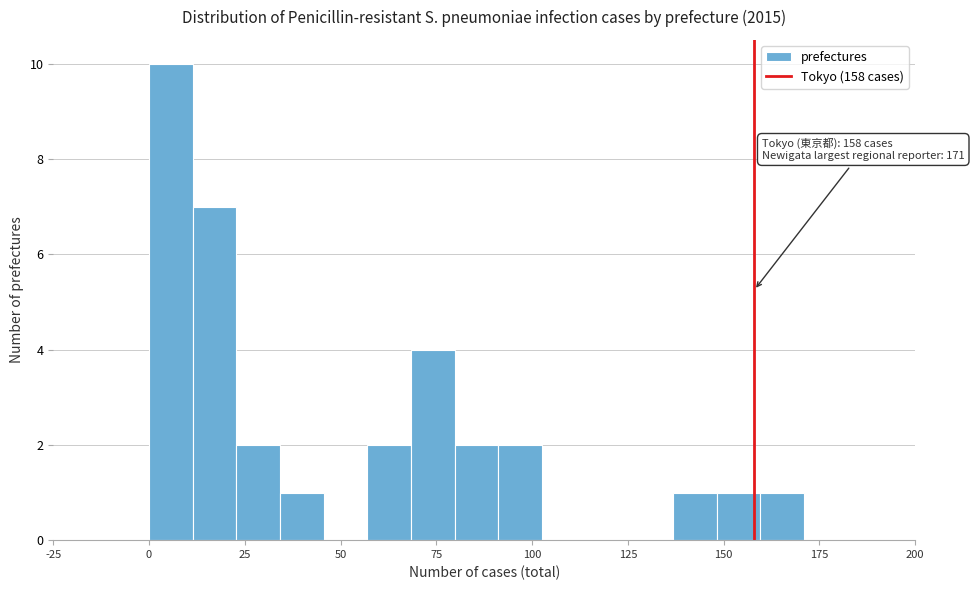

Read against the x-axis, roughly where is the centre of the tallest bar?

5